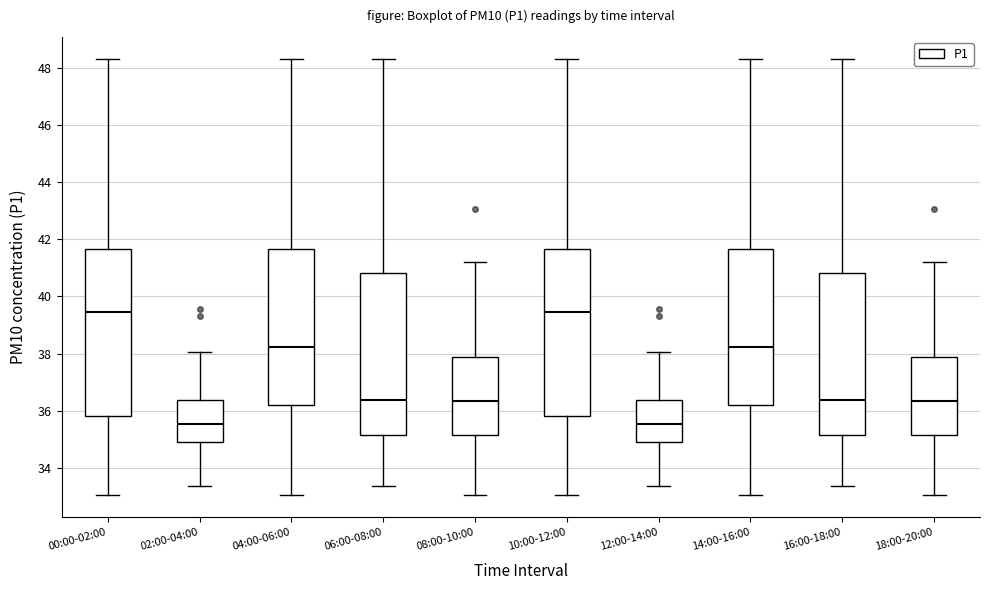

Reading left to right, read every box against the y-axis: the position of its median line, the range the box covers, and the ends of its whiskers. The values are not printed on the chart, so give them approximately, as read against the axis.

00:00-02:00: median 39.4, box 35.8 to 41.6, whiskers 33.0 to 48.4
02:00-04:00: median 35.6, box 35.0 to 36.4, whiskers 33.4 to 38.0
04:00-06:00: median 38.2, box 36.2 to 41.6, whiskers 33.0 to 48.4
06:00-08:00: median 36.4, box 35.2 to 40.8, whiskers 33.4 to 48.4
08:00-10:00: median 36.4, box 35.2 to 37.8, whiskers 33.0 to 41.2
10:00-12:00: median 39.4, box 35.8 to 41.6, whiskers 33.0 to 48.4
12:00-14:00: median 35.6, box 35.0 to 36.4, whiskers 33.4 to 38.0
14:00-16:00: median 38.2, box 36.2 to 41.6, whiskers 33.0 to 48.4
16:00-18:00: median 36.4, box 35.2 to 40.8, whiskers 33.4 to 48.4
18:00-20:00: median 36.4, box 35.2 to 37.8, whiskers 33.0 to 41.2